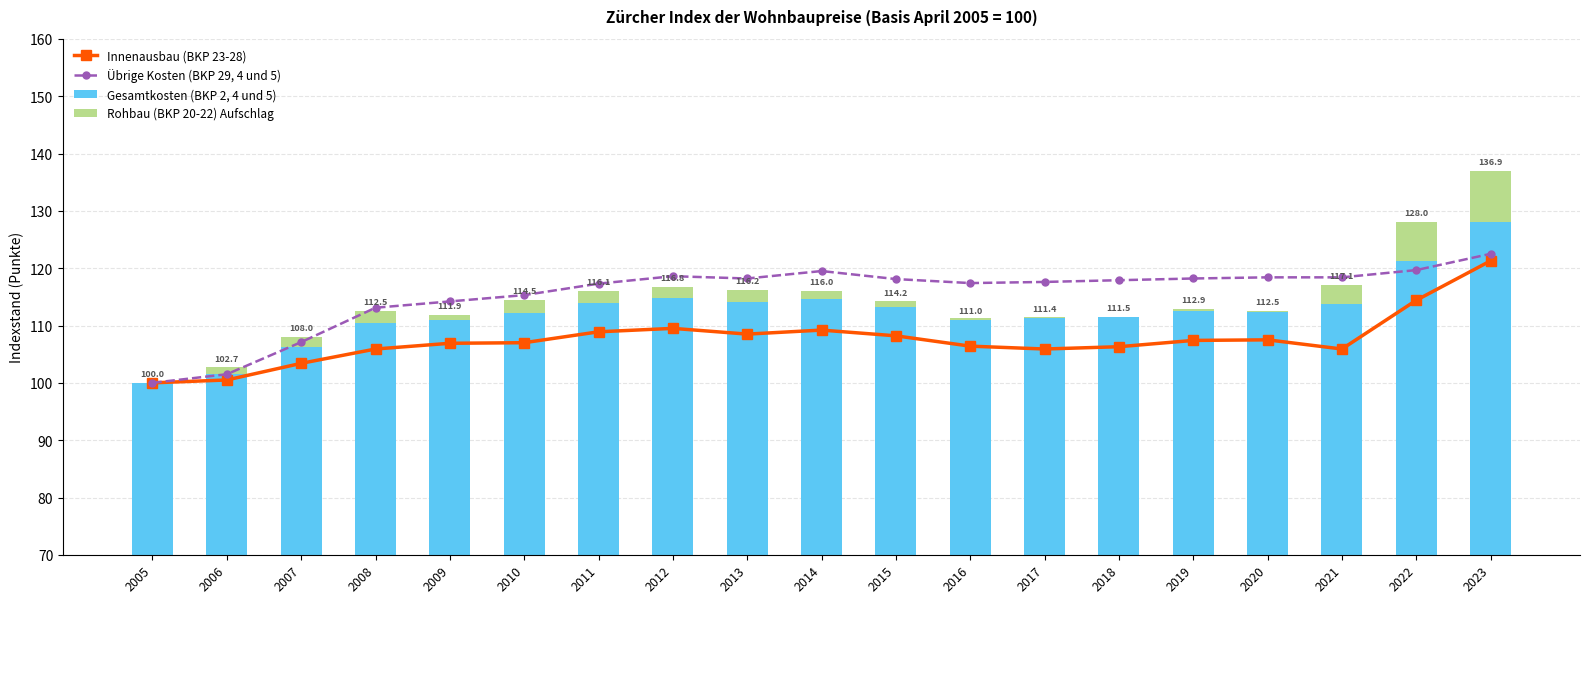

At how many categories does at least one series exceed 98?

19